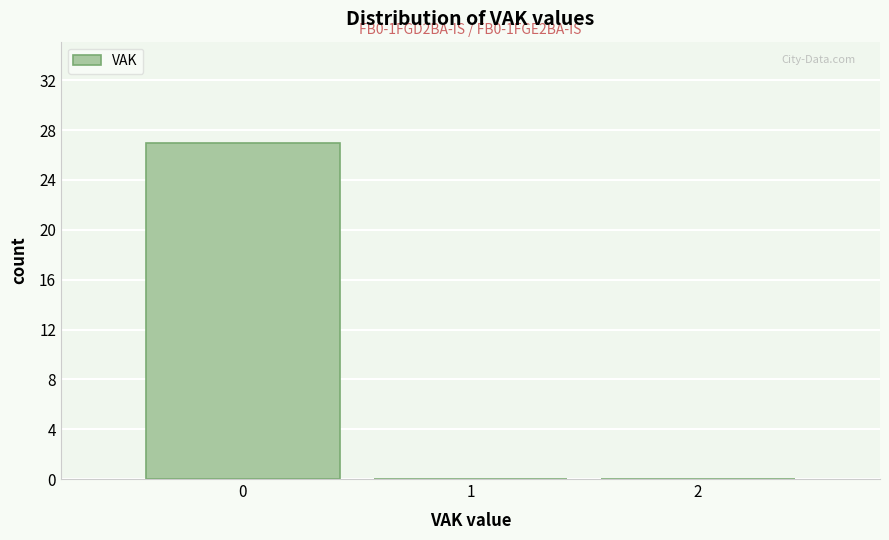

Which range on the x-axis has the tallest bar?

-0.5 to 0.5